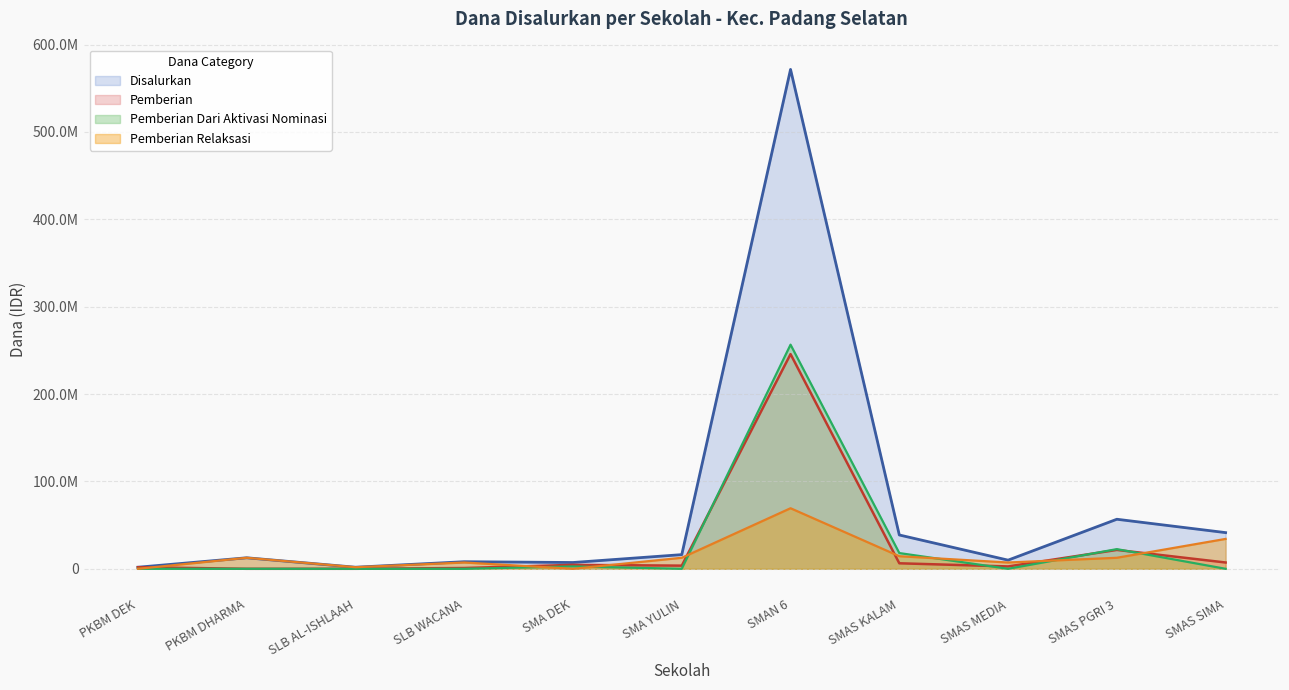

In Disalurkan, how many points are lower than both neighbors (excluding endpoints)?

3